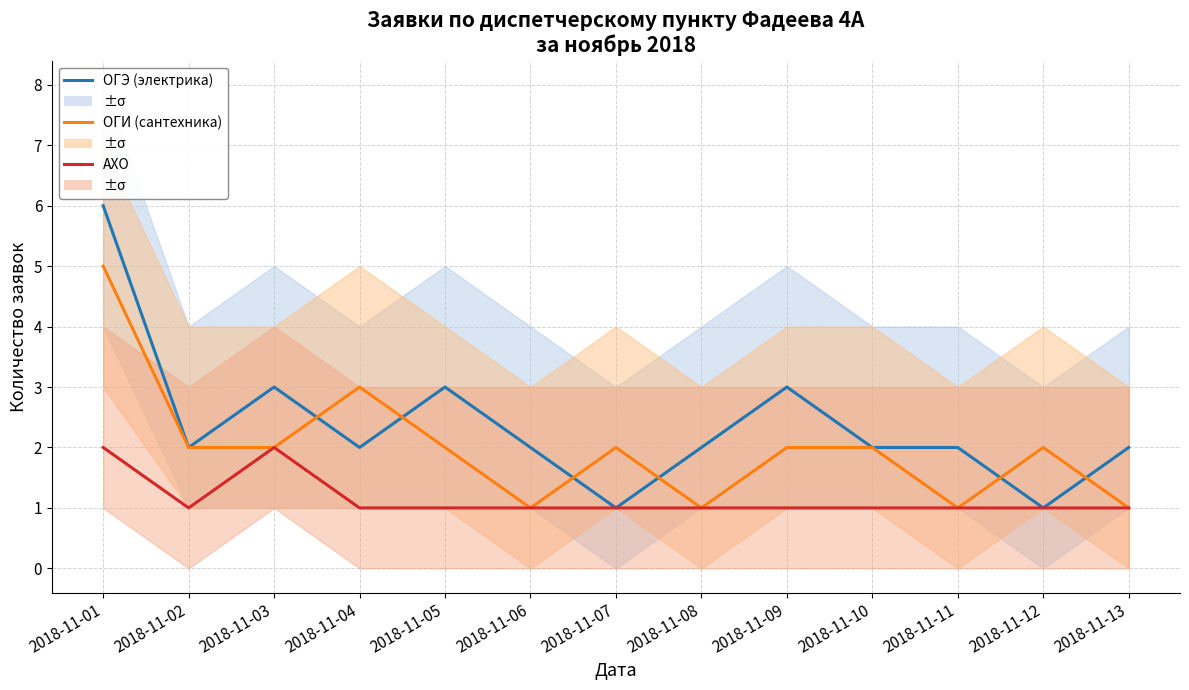

Which series ends up on top after the final intersection of ОГИ (сантехника) and ОГЭ (электрика)?

ОГЭ (электрика)